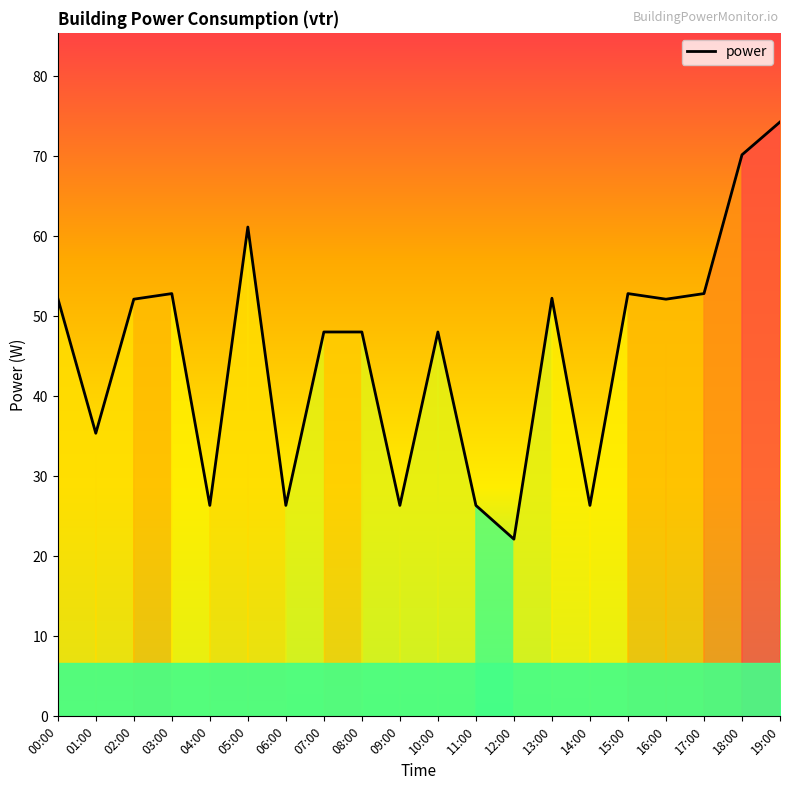

True or false: the data shows 48.0 at 07:00.

True